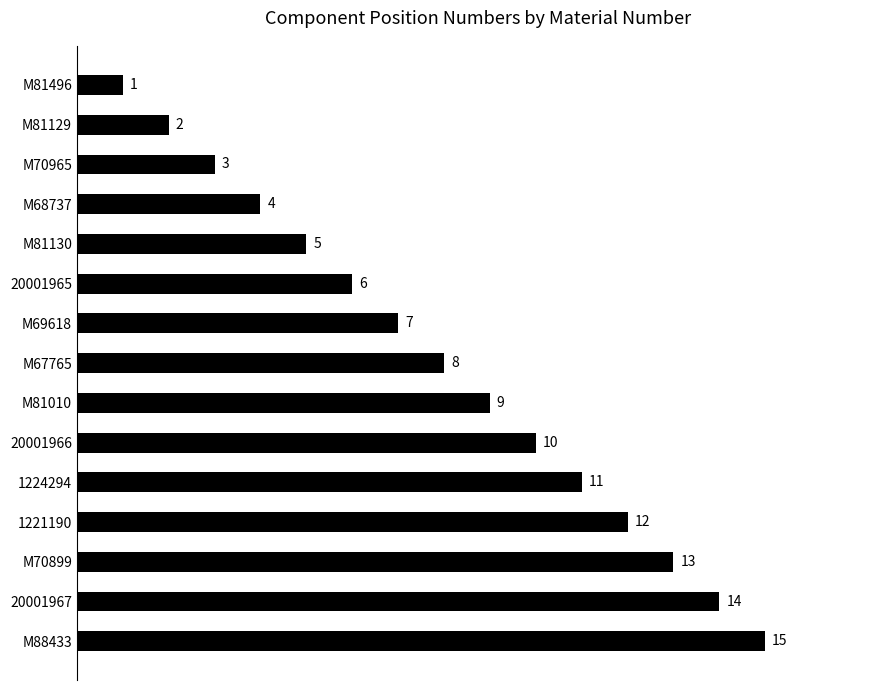

Are the bars grouped side by side (vs. stacked)?

No